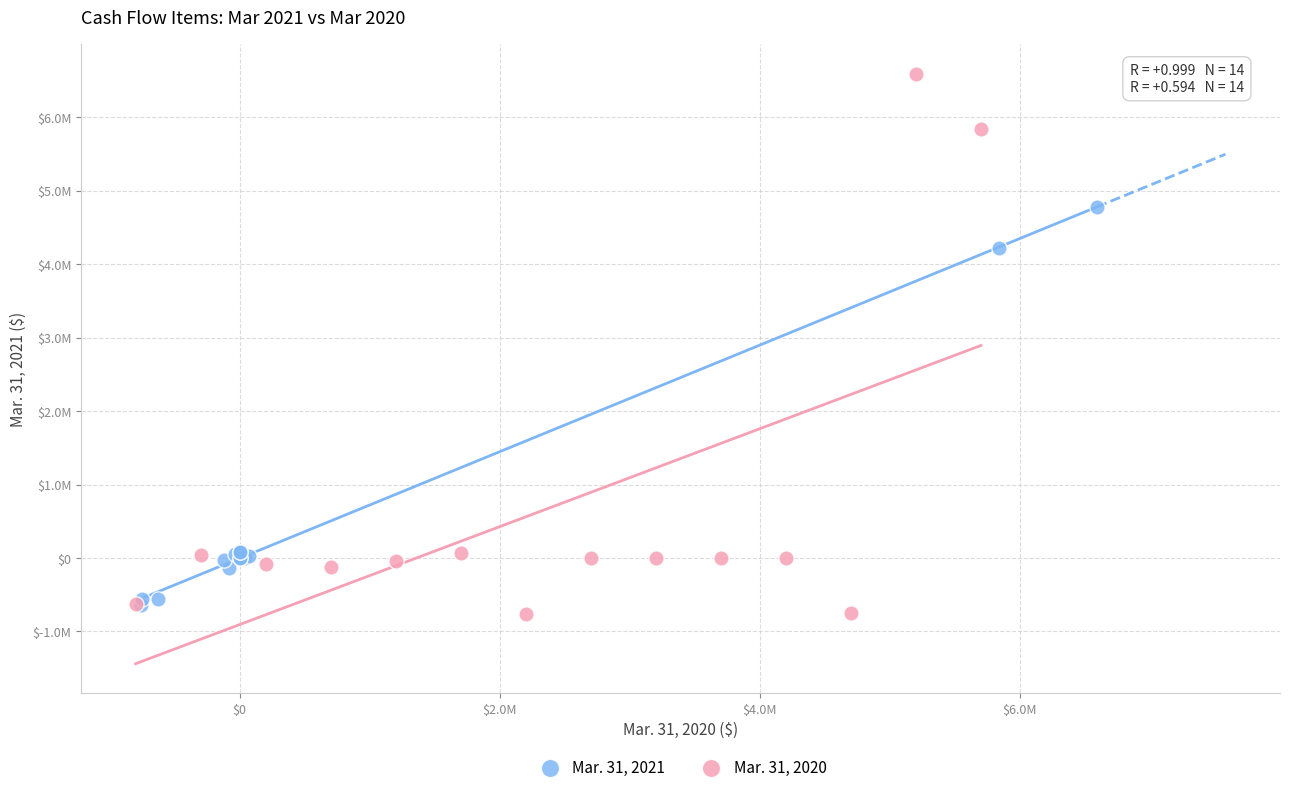

Which series contains the highest Y value?

Mar. 31, 2020